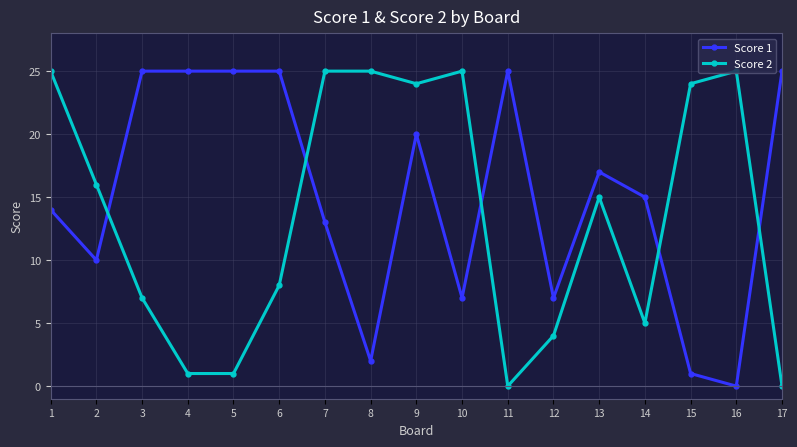

How many categories are shown in the chart?

17